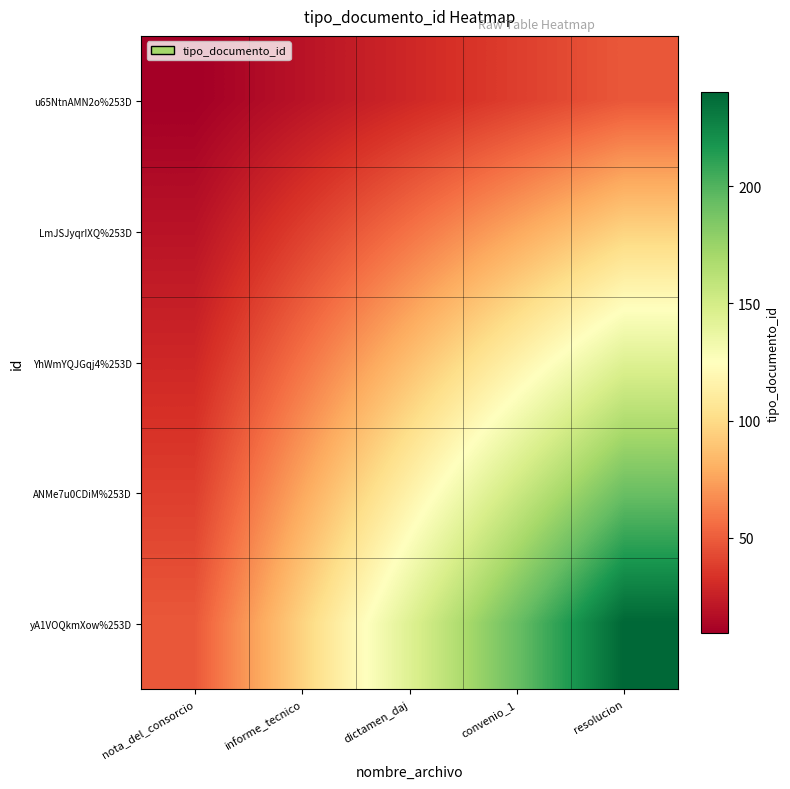

How many series are shown in this chart?

5